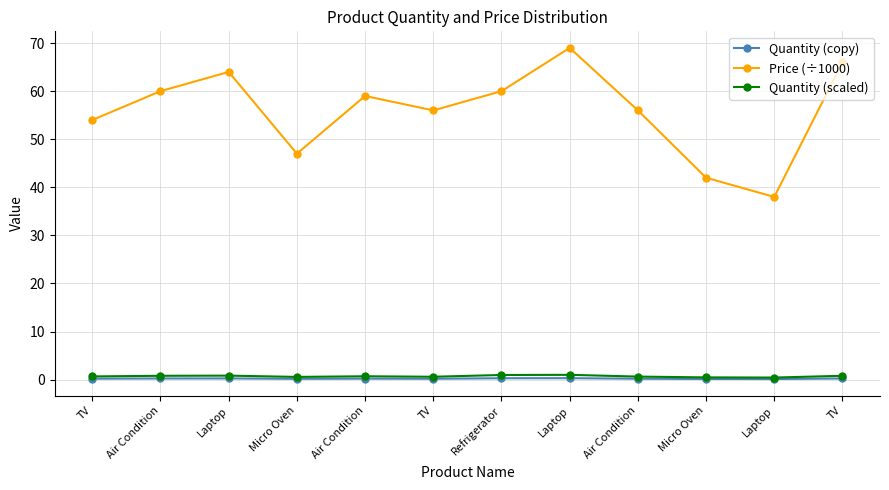

At which category is the sum across all series the highest?

Laptop